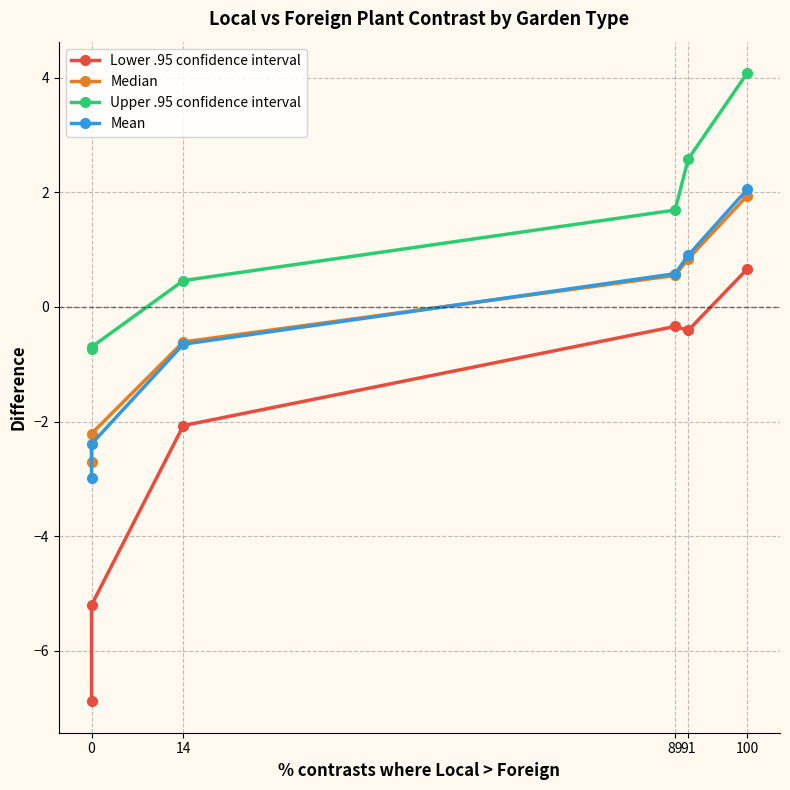

How many values in the Lower .95 confidence interval series are below 0?

5